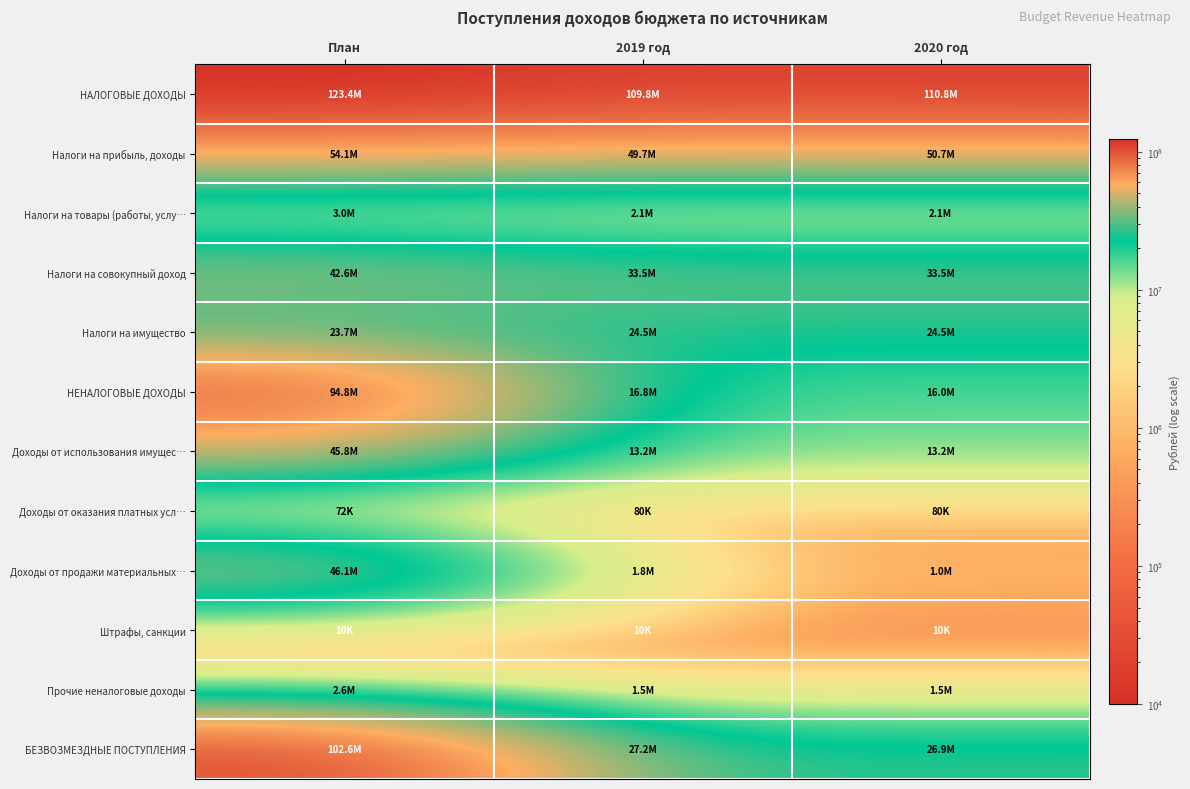

At which category is the sum across all series the highest?

План